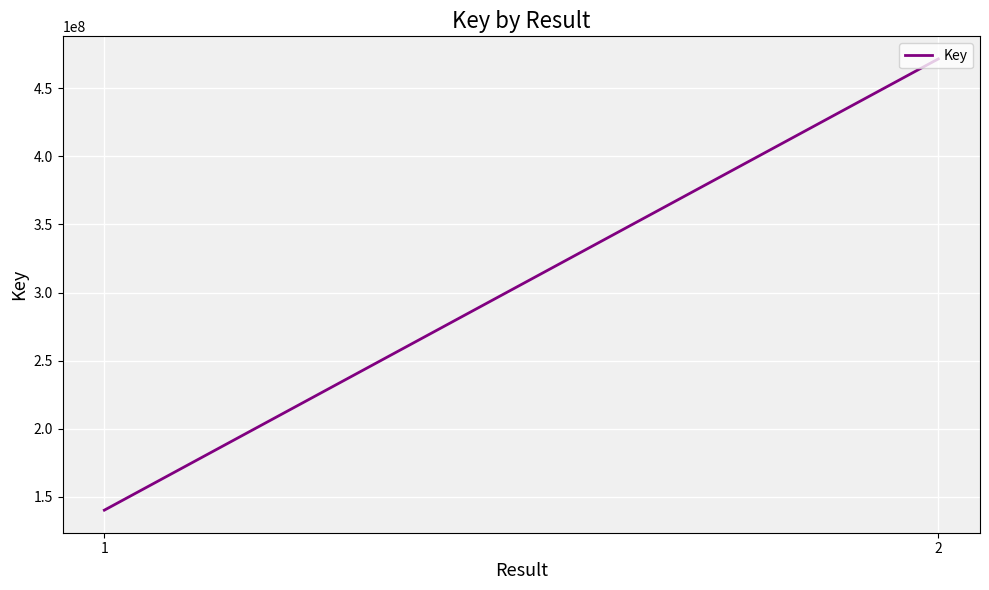

Is this an area chart (filled region under the line)?

No